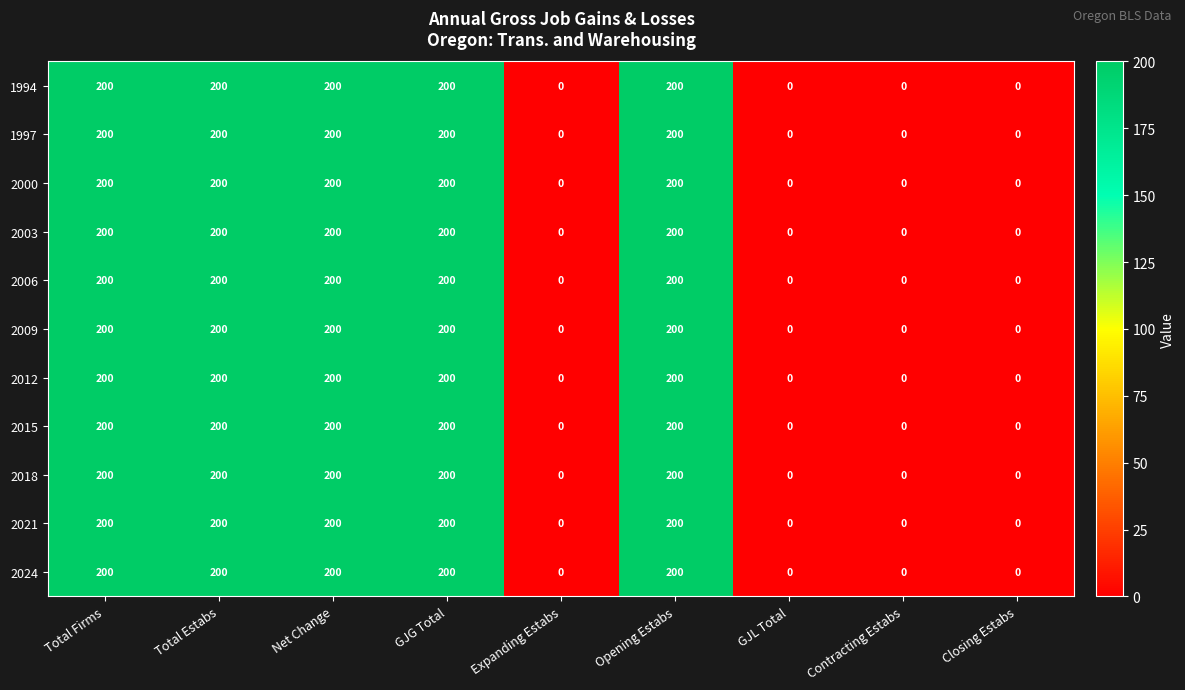

The value of 1994 at GJG Total is 277. True or false?

False